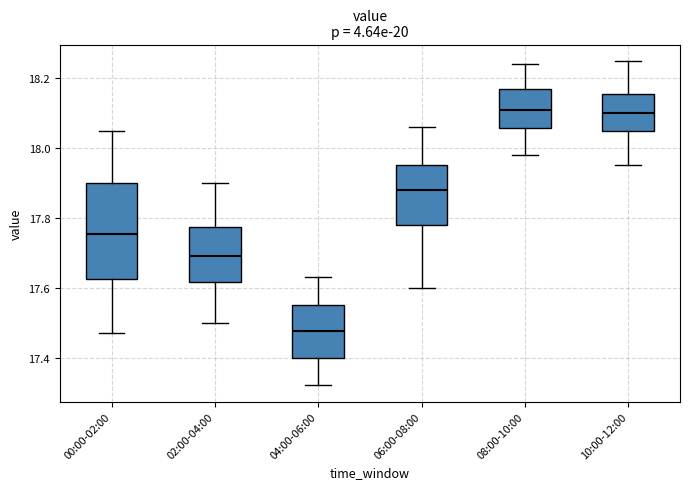

Comparing the boxes themselves (not the whiskers), which one is the tallest?

00:00-02:00